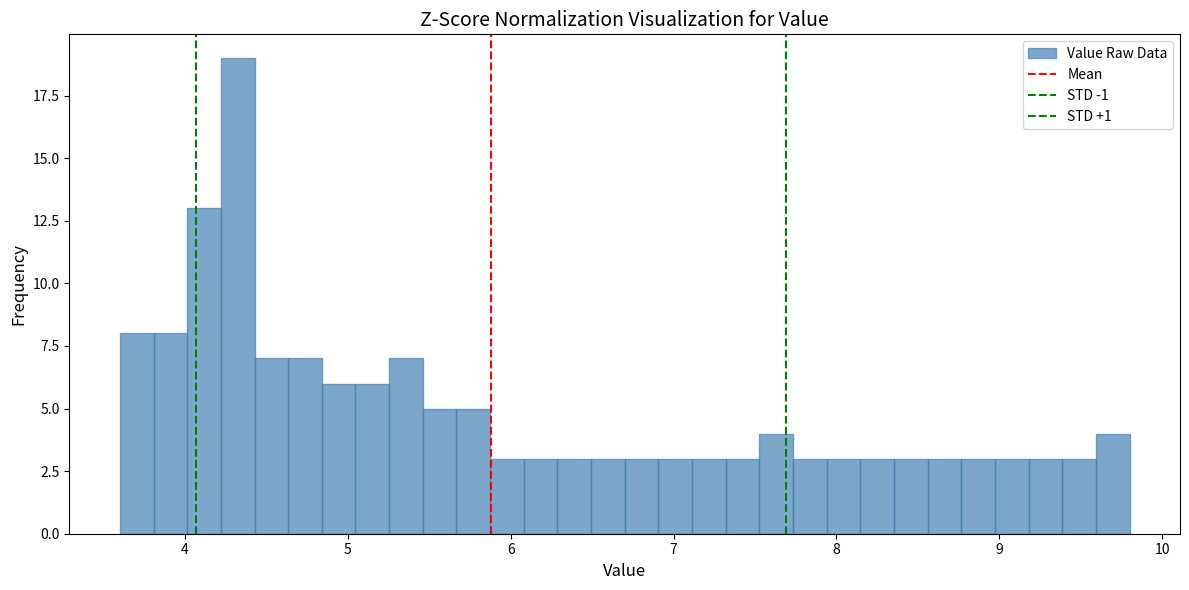

Read against the x-axis, roughly where is the centre of the tallest bar?

4.3